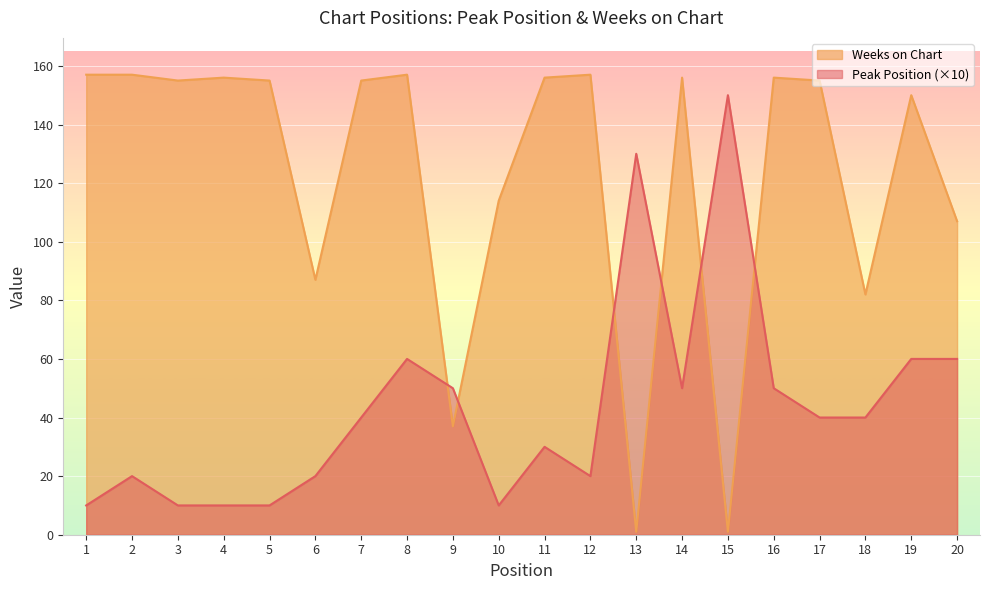

How many data points in Peak Position are above 40?

8